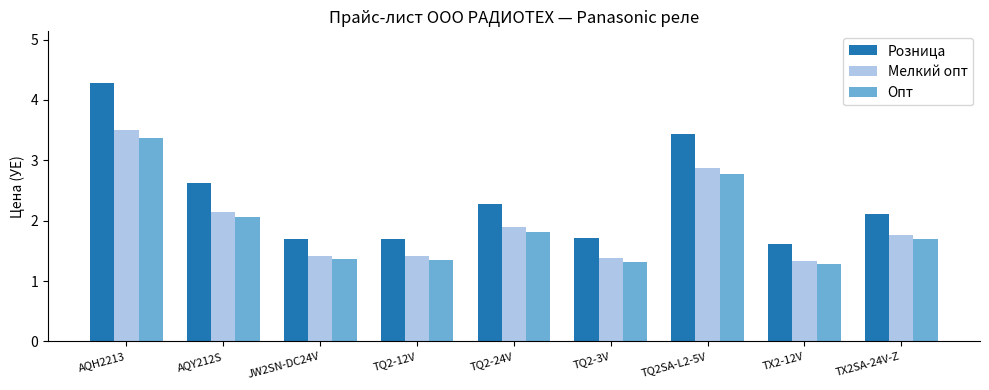

Which series changed the most between AQH2213 and JW2SN-DC24V?

Розница